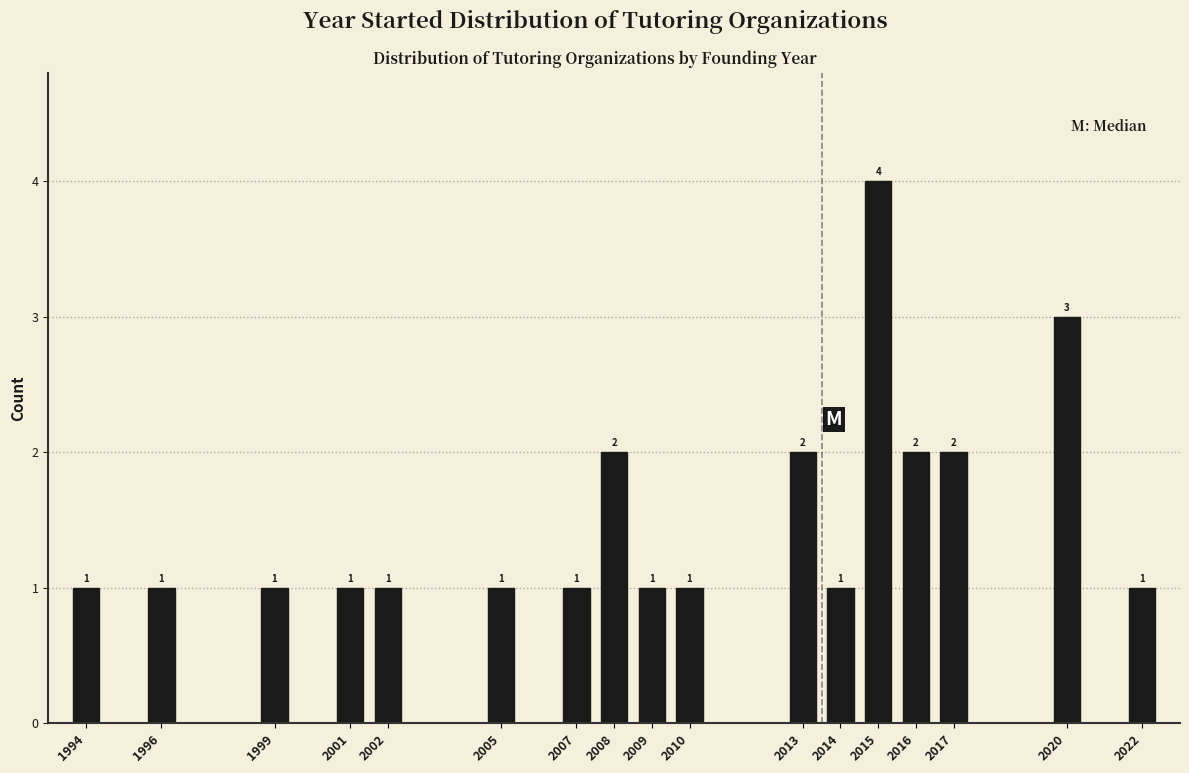

Reading left to right, transcribe all the data shown in this chart.

1	1	1	1	1	1	1	2	1	1	2	1	4	2	2	3	1